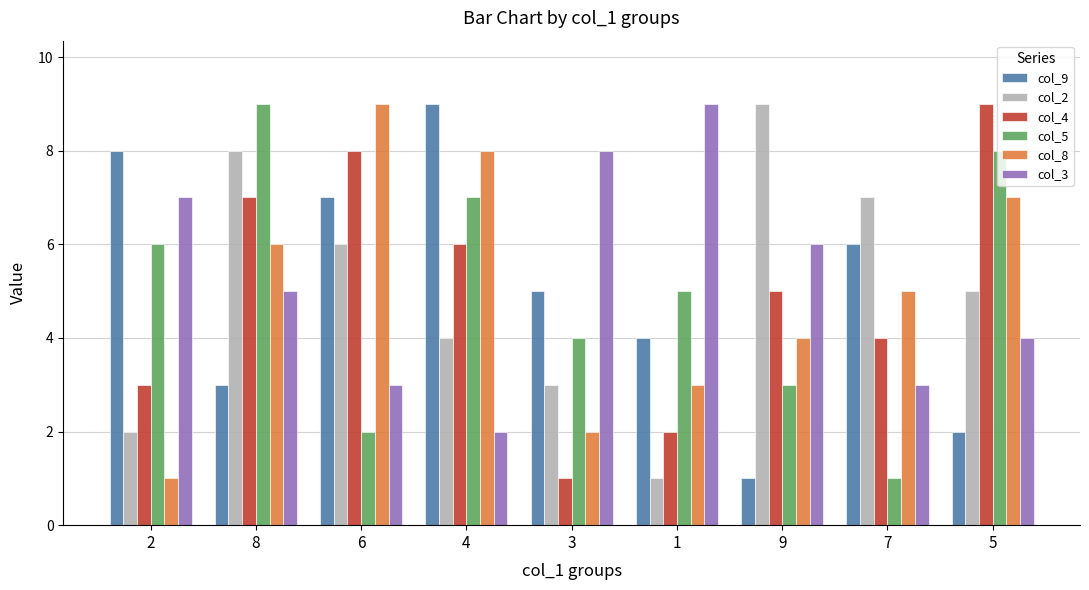

Which series changed the most between 2 and 6?

col_8